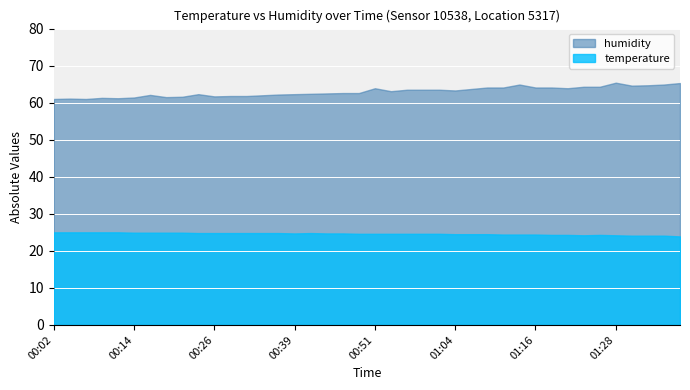

True or false: temperature and humidity cross at least once.

False